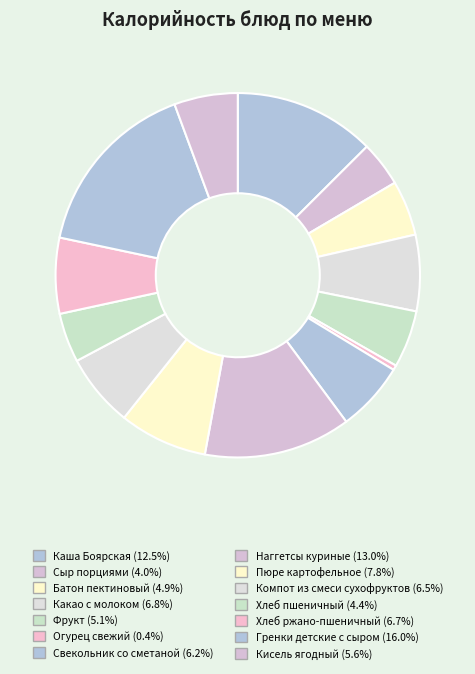

To the nearest percent, what is the combined percentage of Фрукт and Наггетсы куриные?

18%